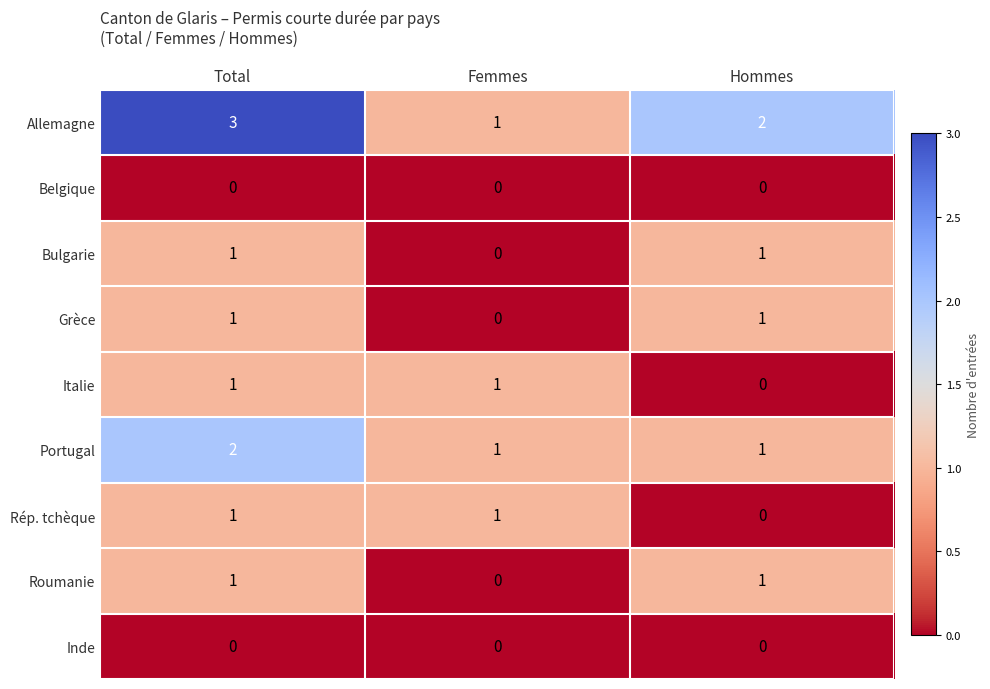

Which series has the largest total across all categories?

Allemagne